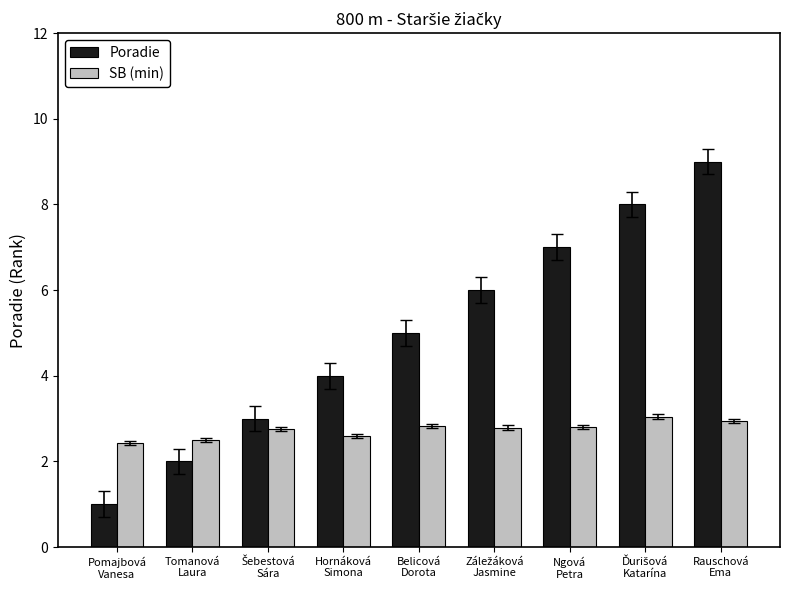

Which series has the largest total across all categories?

Poradie